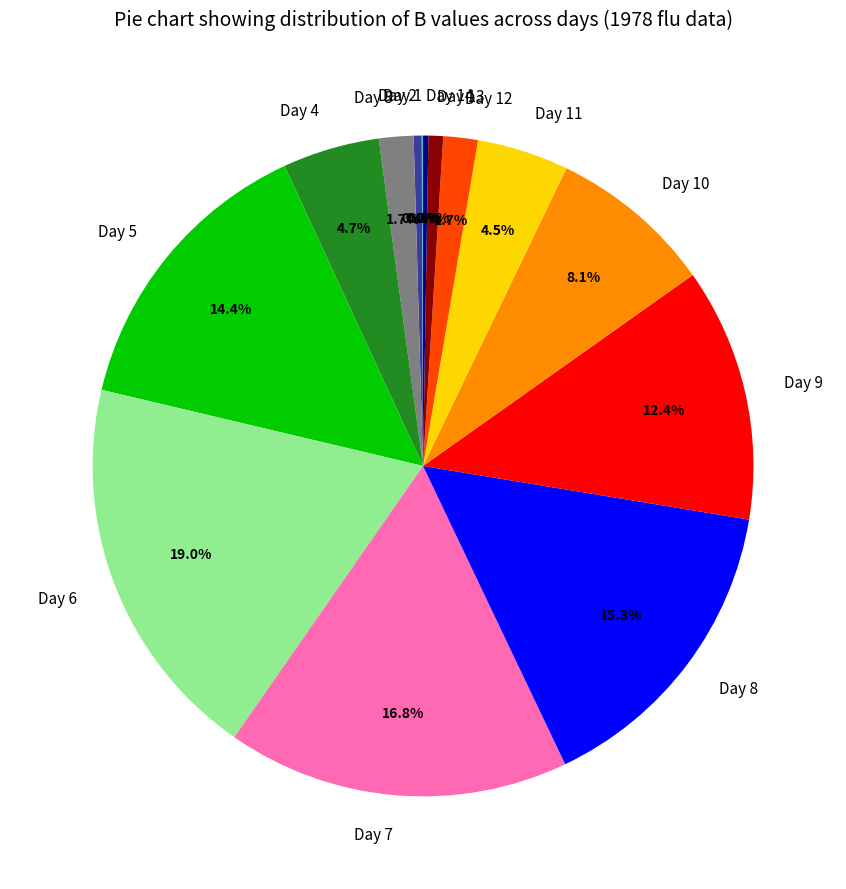

To the nearest percent, what is the difference between the largest and smallest slice percentages?

19%